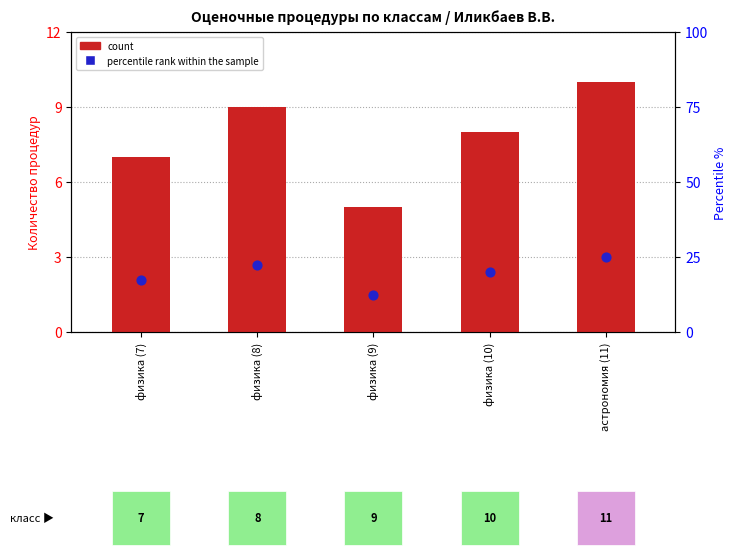

Is the value of count at физика (10) greater than the value of percentile rank within the sample at физика (10)?

Yes